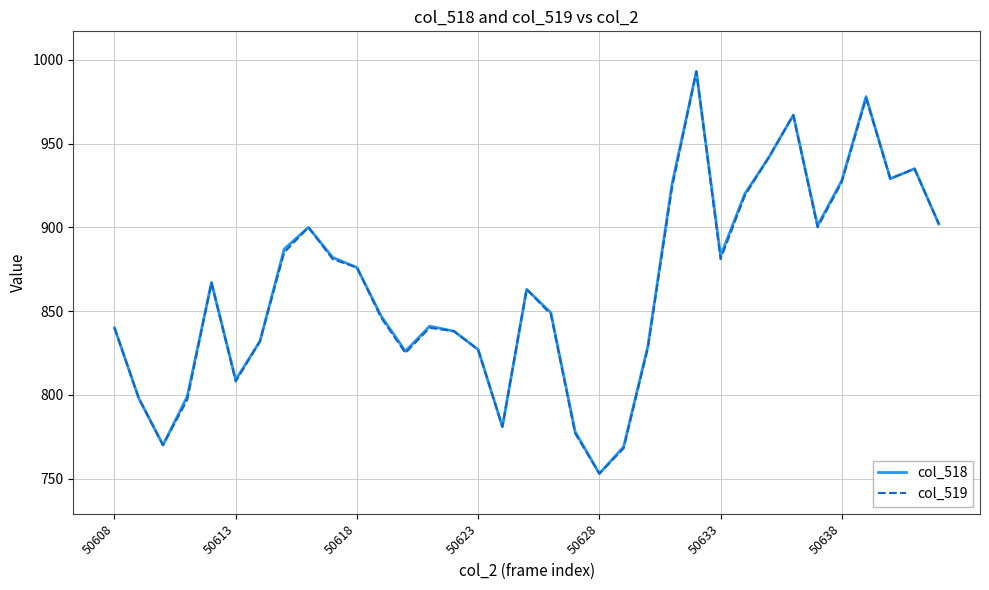

What is the maximum value shown in the chart?

993